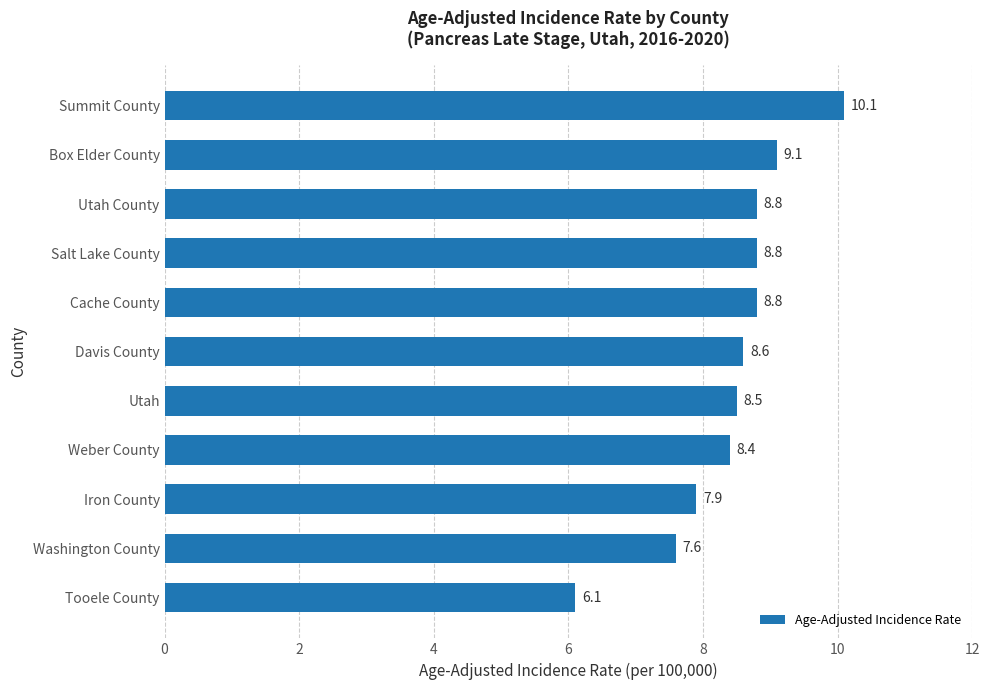

The value at Tooele County is 6.1. True or false?

True